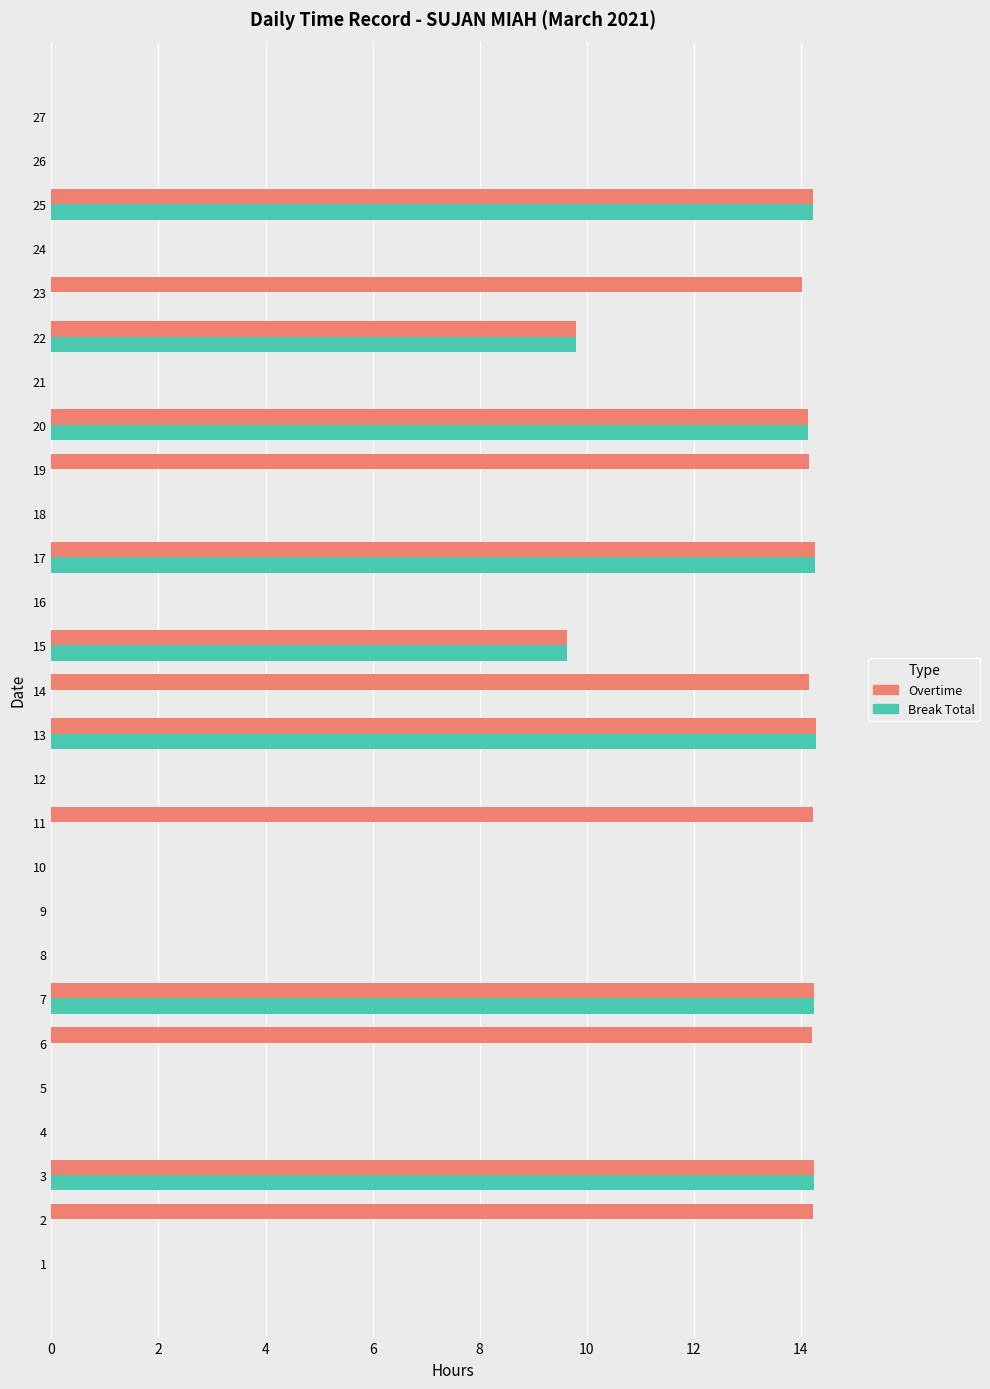

The Overtime series shows 6.5 at 7. True or false?

False